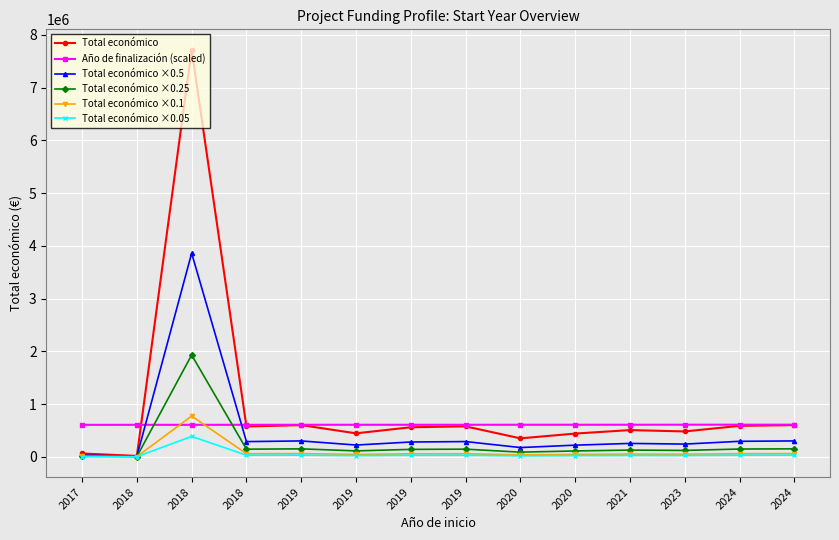

How many data points in Total económico ×0.1 are less than 55904?

7